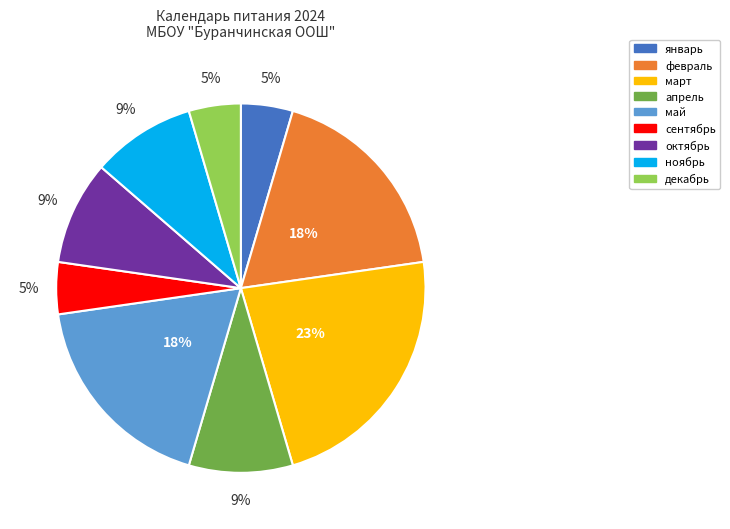

The февраль slice represents 18% of the pie. True or false?

True